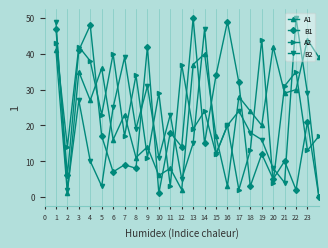

True or false: B1 and B2 cross at least once.

True